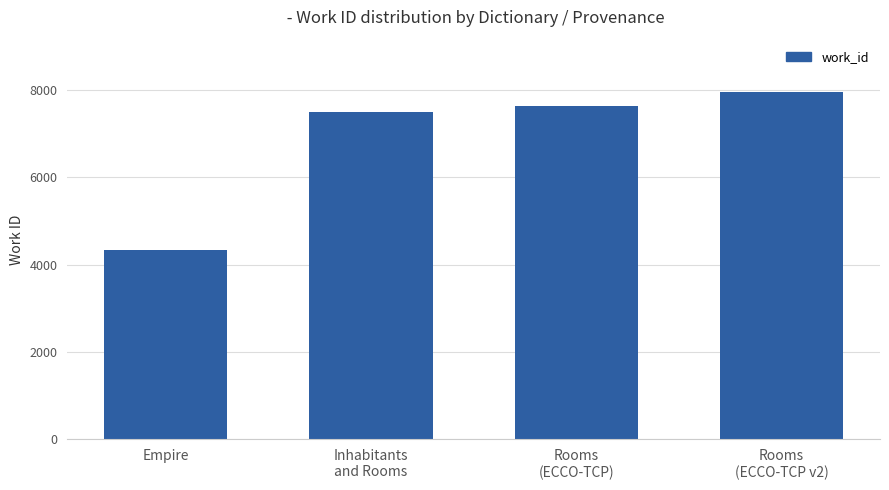

What is the ratio of the value at Inhabitants
and Rooms to the value at Rooms
(ECCO-TCP v2)?

0.9